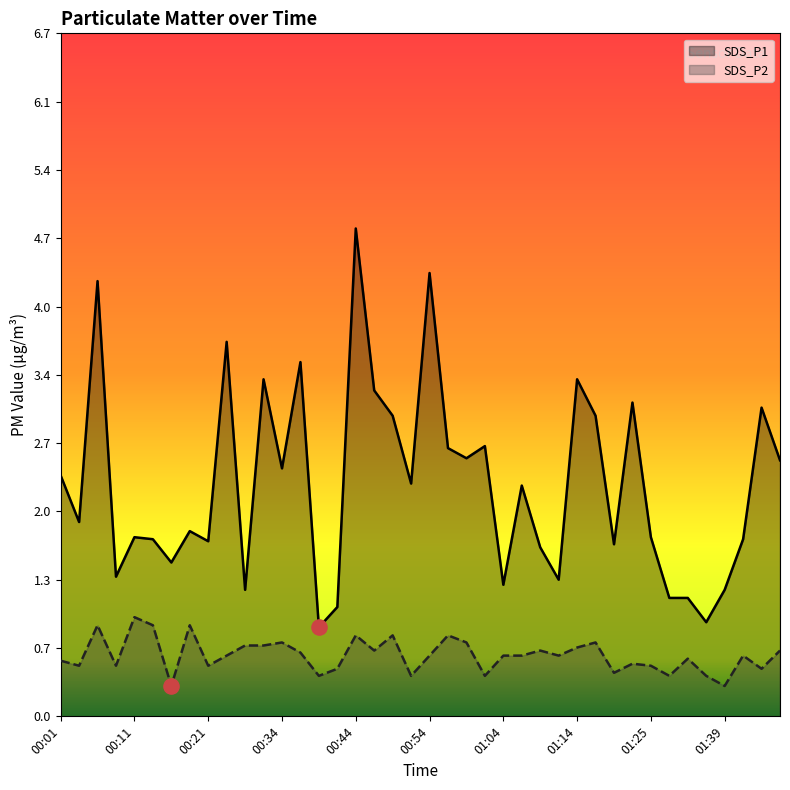

Which series contains the lowest Y value?

SDS_P2